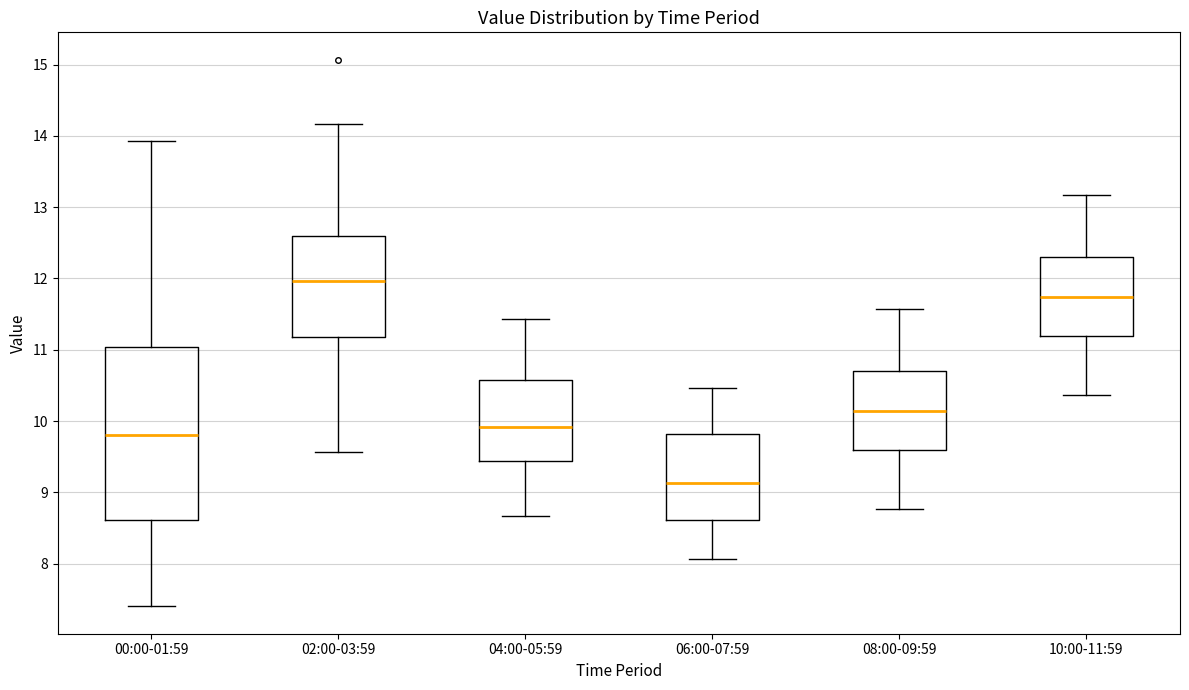

Which box has the lowest median line?

06:00-07:59